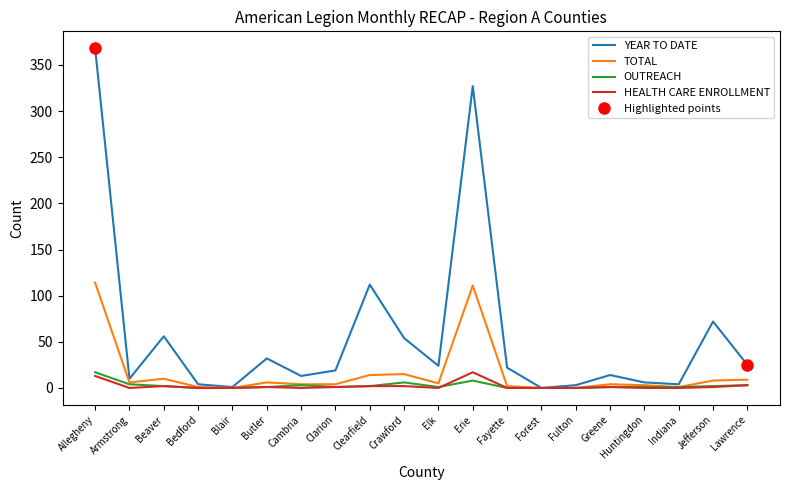

Reading left to right, transcribe all the data shown in this chart.

YEAR TO DATE: 368	10	56	4	1	32	13	19	112	54	24	327	22	0	3	14	6	4	72	25
TOTAL: 114	6	10	1	0	6	4	4	14	15	5	111	2	0	0	4	3	1	8	9
OUTREACH: 17	4	2	0	0	1	3	1	2	6	1	8	0	0	0	1	1	1	2	3
HEALTH CARE ENROLLMENT: 13	0	2	0	0	1	0	1	2	2	0	17	0	0	0	1	0	0	1	3